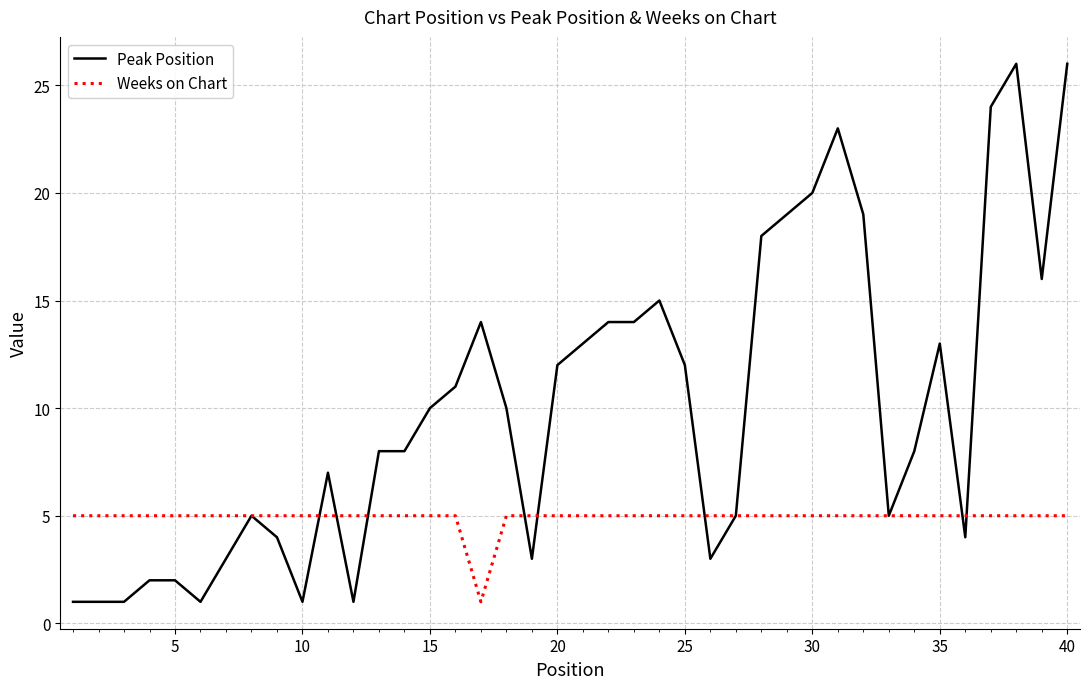

Which series has the widest spread of values?

Peak Position